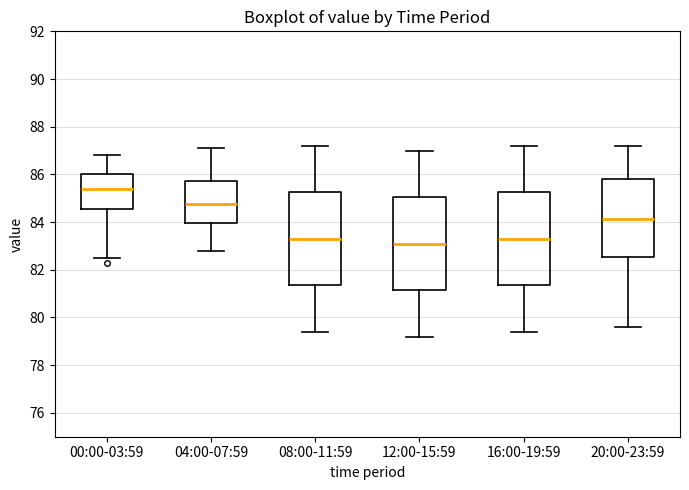

Which box's median line is the highest?

00:00-03:59